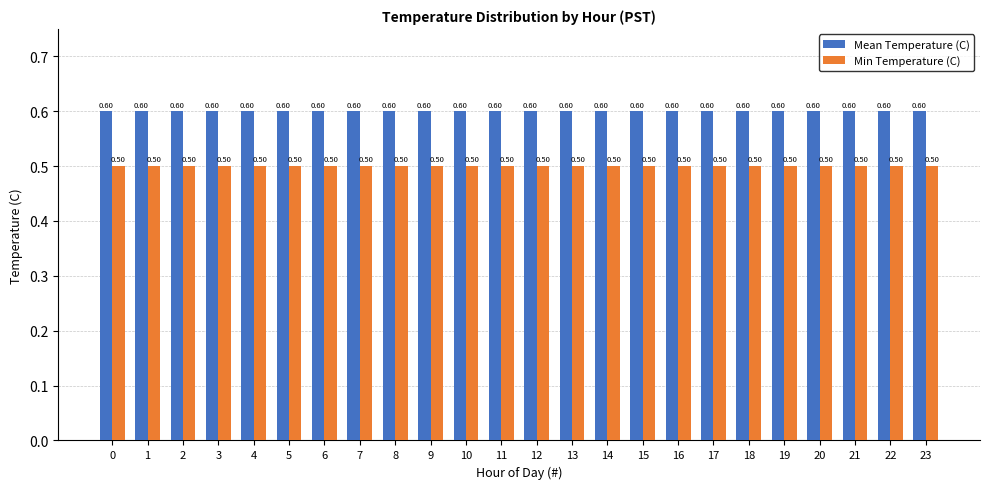

Reading right to left, what are all the values shown in this chart?

Mean Temperature (C): 0.6	0.6	0.6	0.6	0.6	0.6	0.6	0.6	0.6	0.6	0.6	0.6	0.6	0.6	0.6	0.6	0.6	0.6	0.6	0.6	0.6	0.6	0.6	0.6
Min Temperature (C): 0.5	0.5	0.5	0.5	0.5	0.5	0.5	0.5	0.5	0.5	0.5	0.5	0.5	0.5	0.5	0.5	0.5	0.5	0.5	0.5	0.5	0.5	0.5	0.5